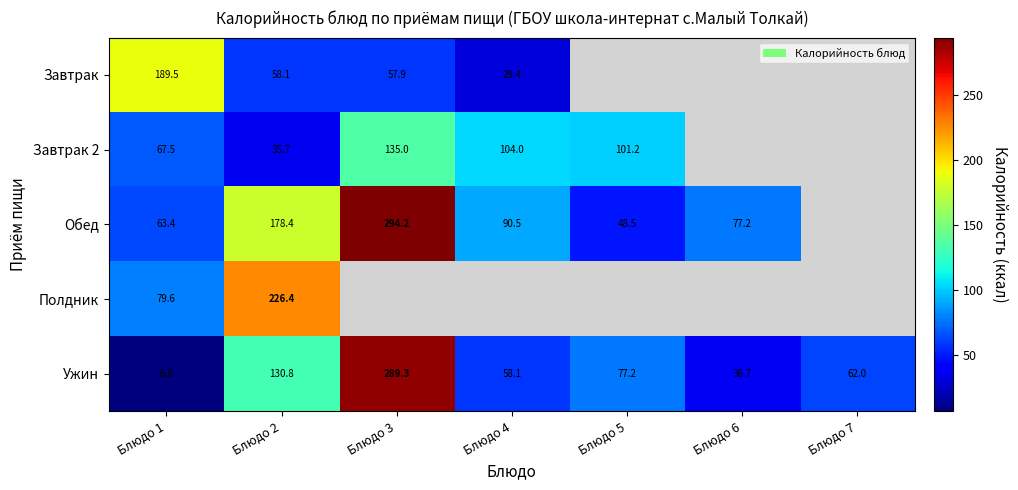

What is the lowest value of the Ужин series?

6.8